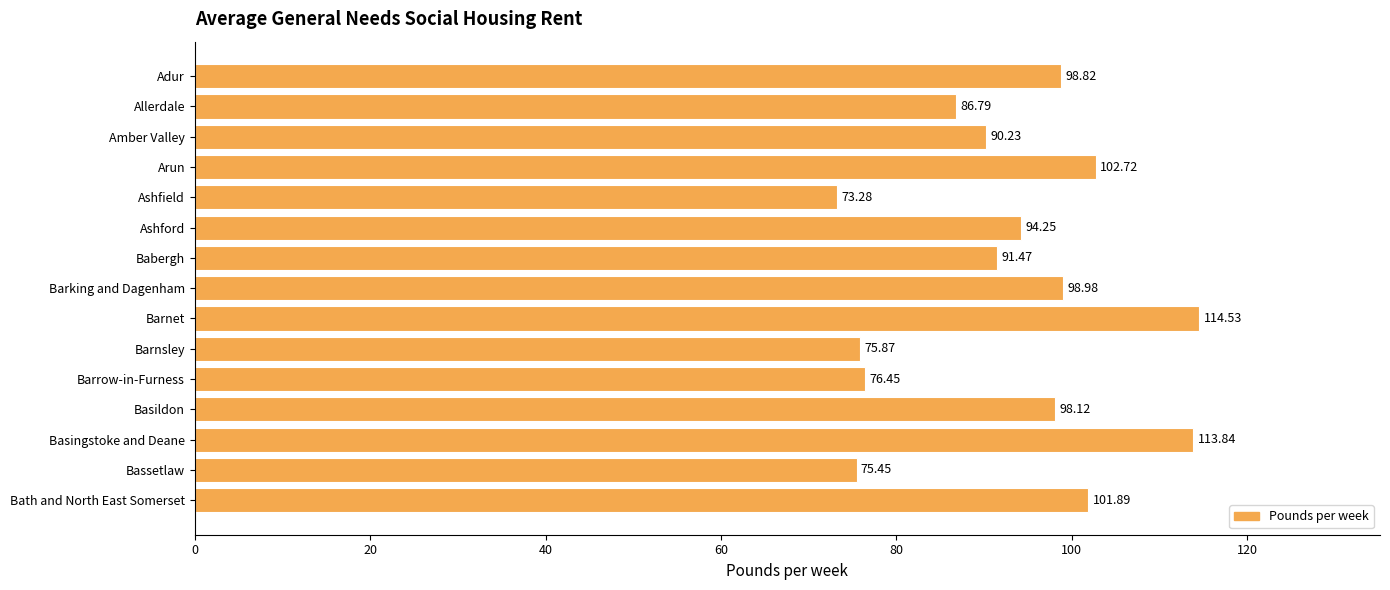

What is the change in value from Arun to Basingstoke and Deane?

+11.1